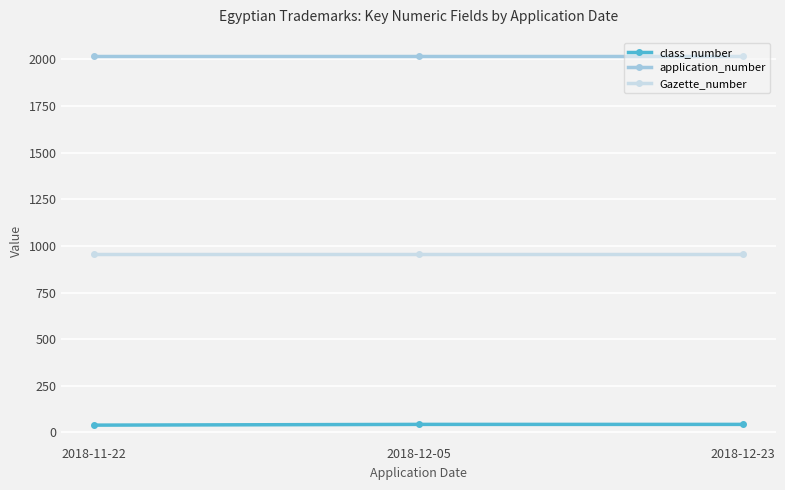

The value of Gazette_number at 2018-11-22 is 477. True or false?

False